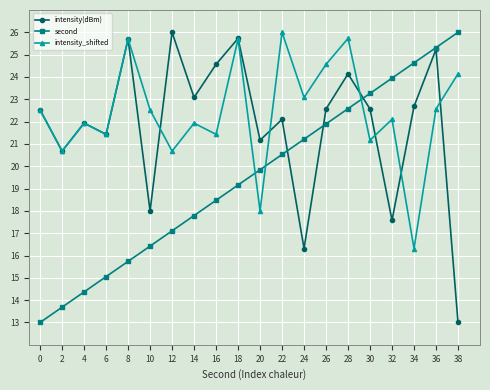

Where is intensity_shifted nearest to the value 21?

30